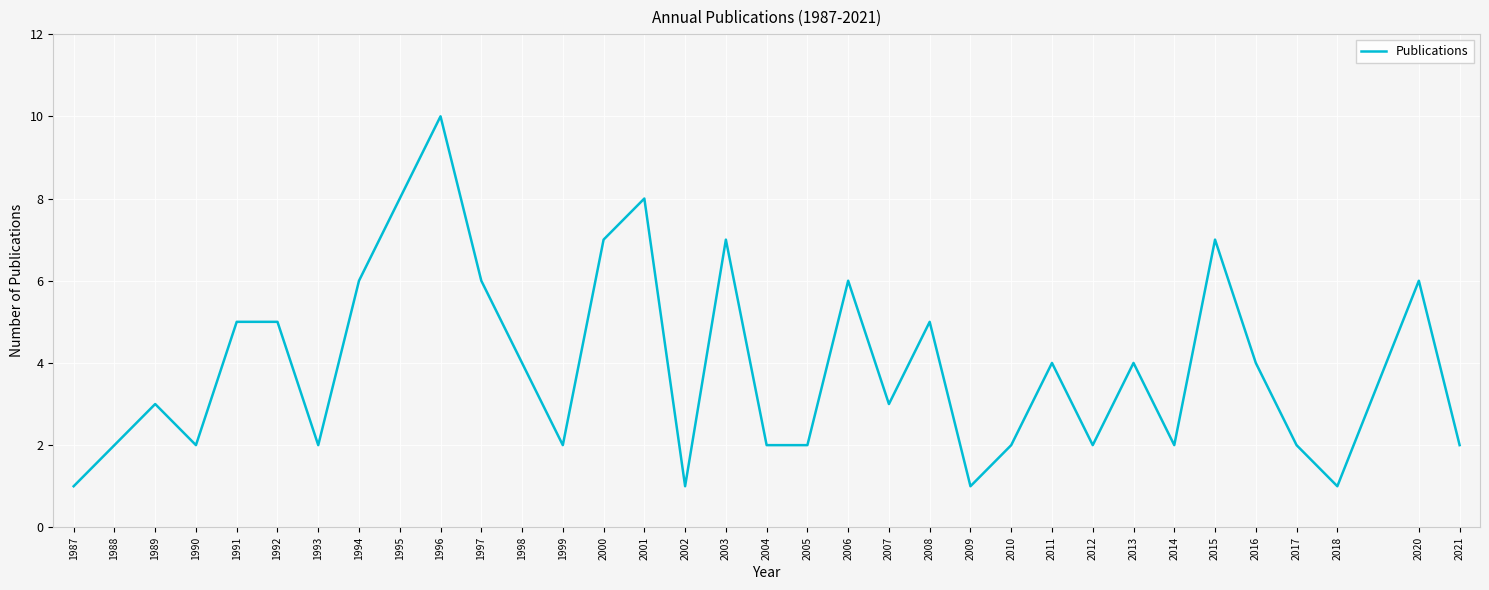

Count the number of data series in this chart.

1